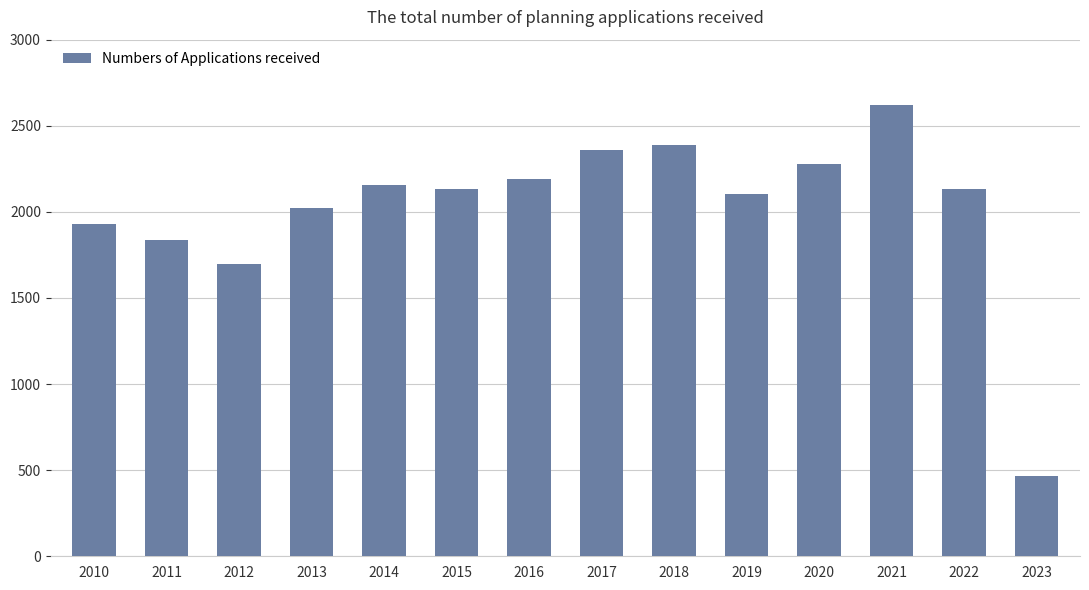

What is the value of the 11th bar from the left?

2279